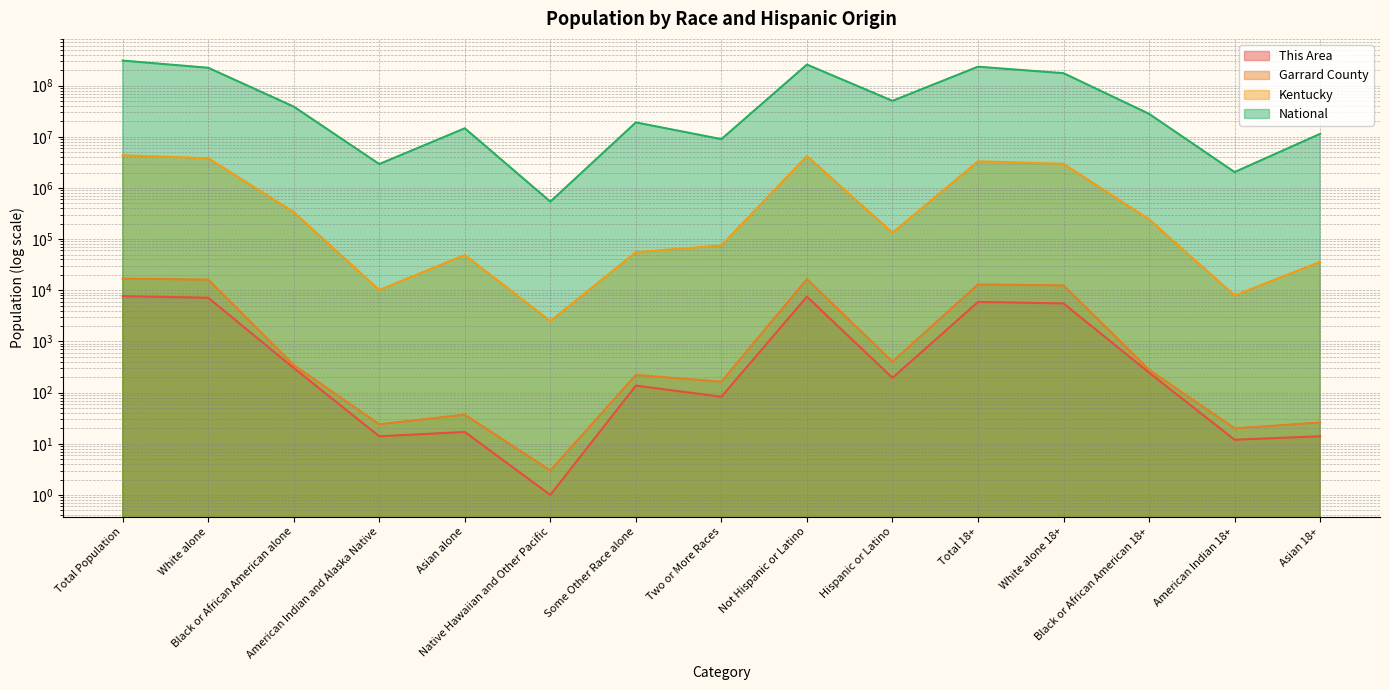

At Some Other Race alone, list the series in order from largest to smallest.

National, Kentucky, Garrard County, This Area